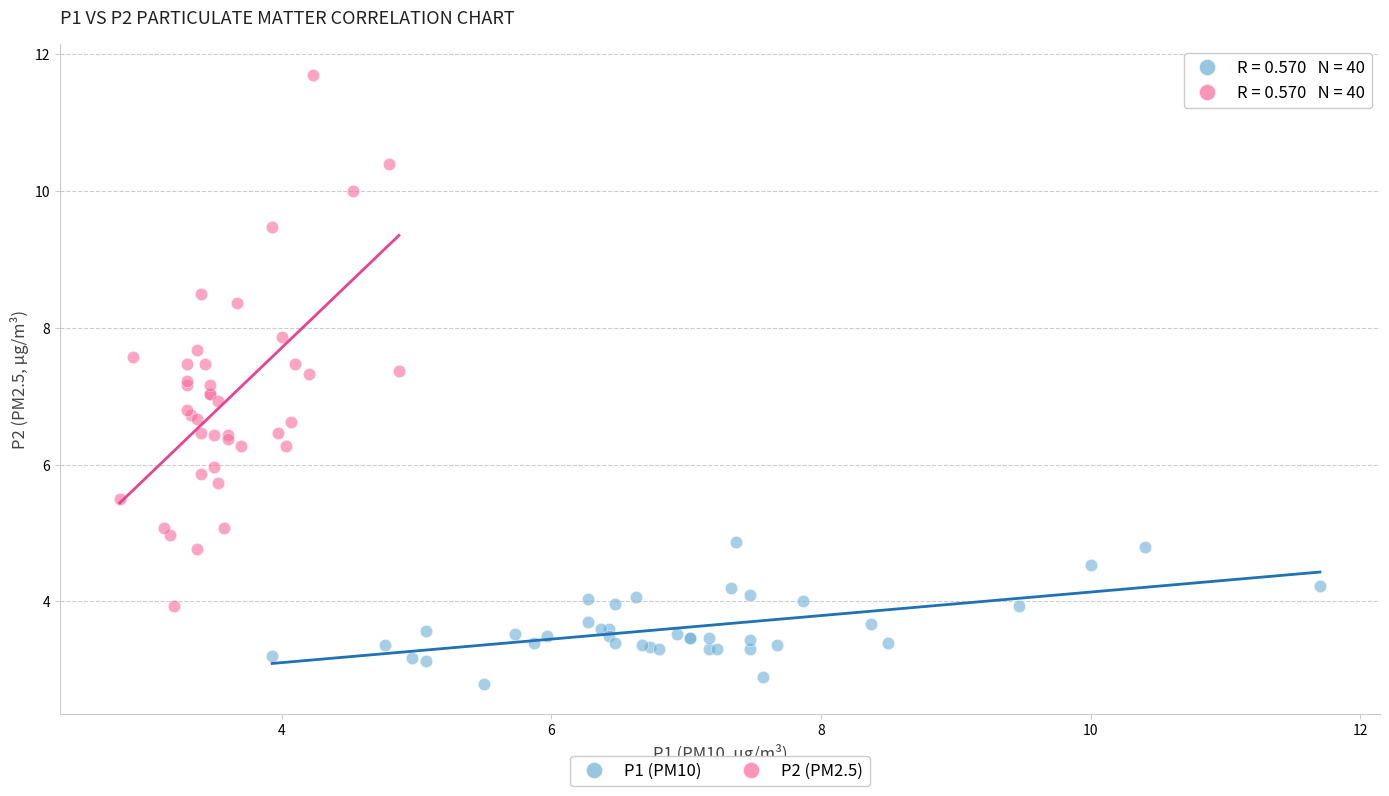

Which series reaches the maximum Y coordinate?

P2 (PM2.5)